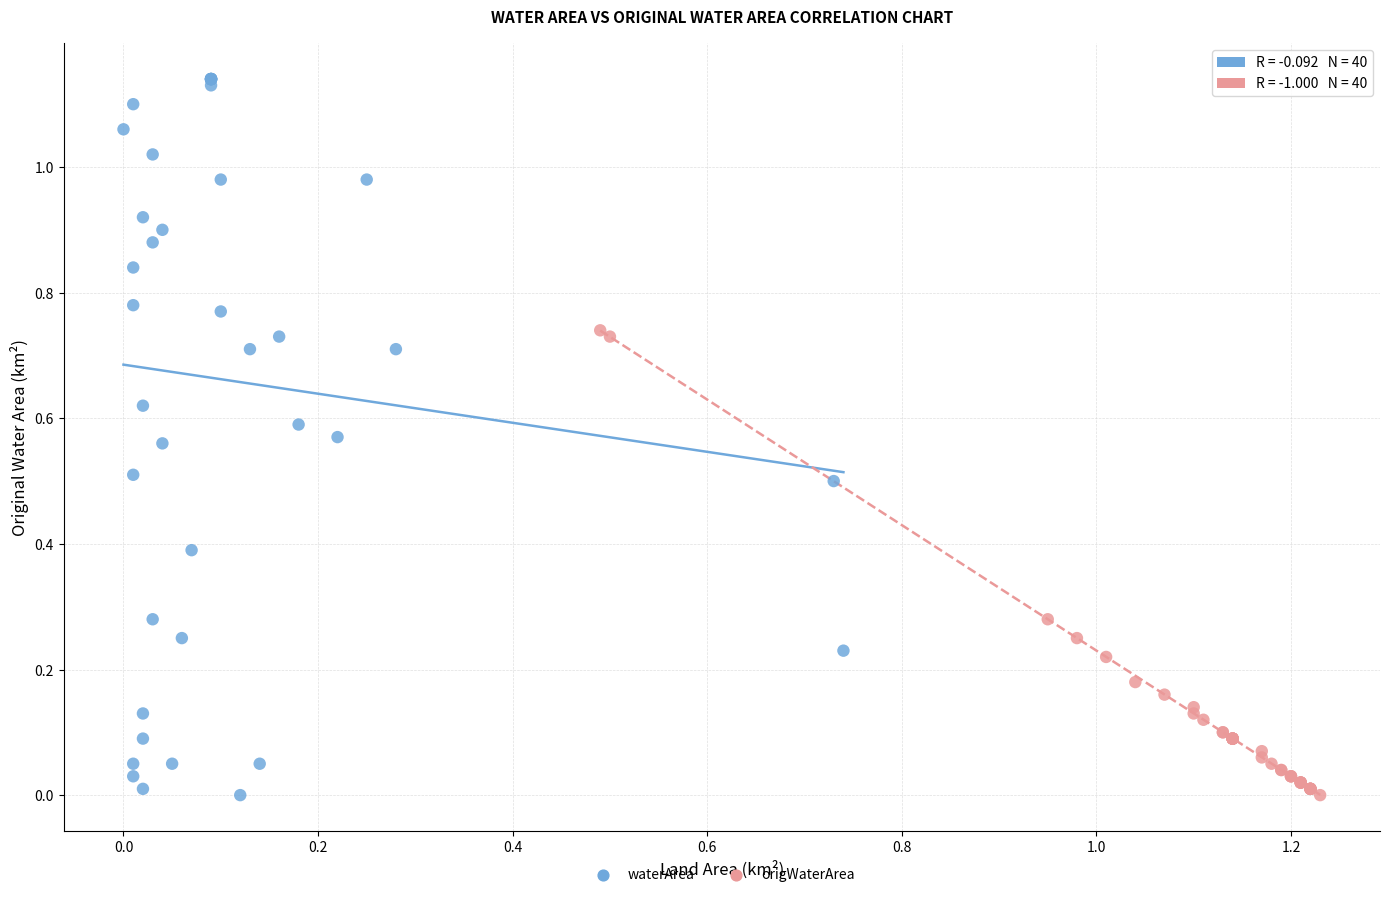

Which series has the largest Y range (max minus min)?

waterArea